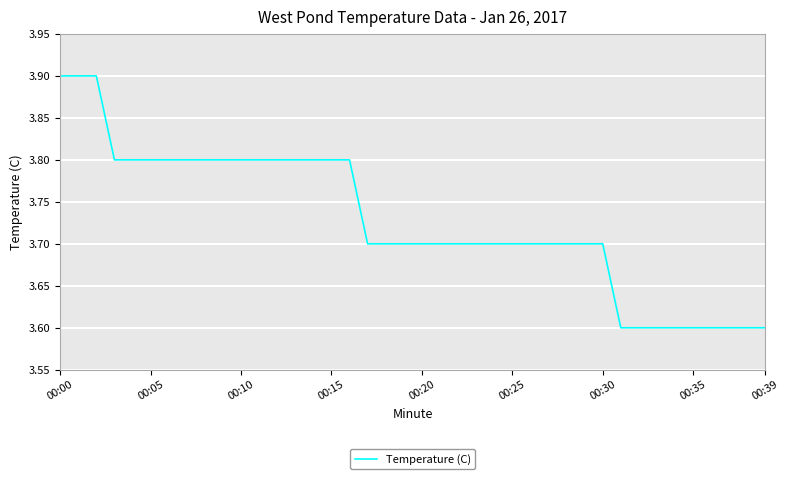

What is the greatest value displayed?

3.9